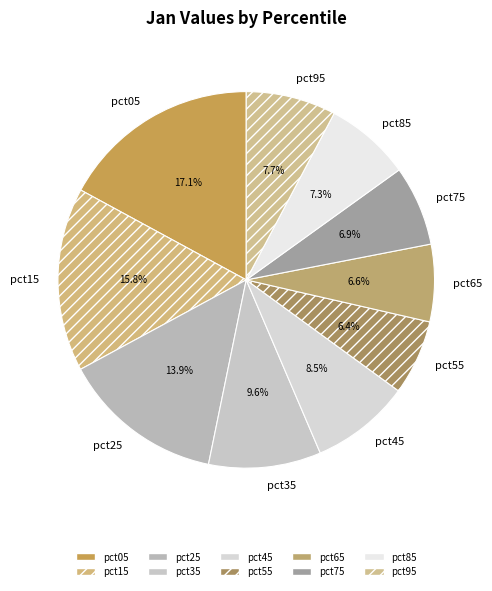

How many segments does this pie chart have?

10